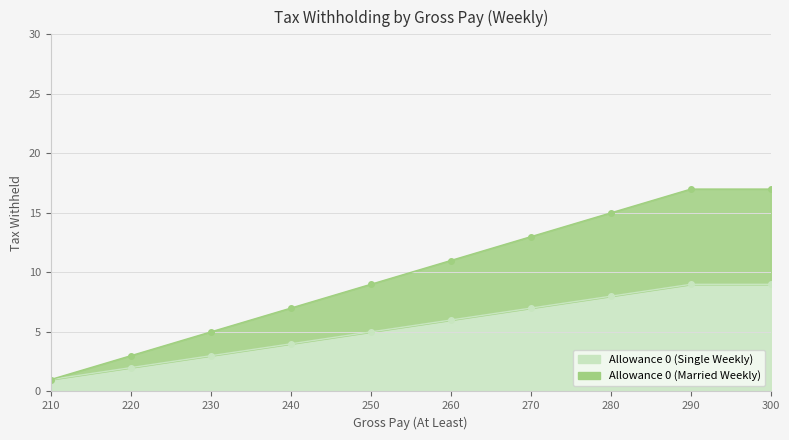

Is the value of Allowance 0 (Single Weekly) at 280 greater than the value of Allowance 0 (Married Weekly) at 250?

No